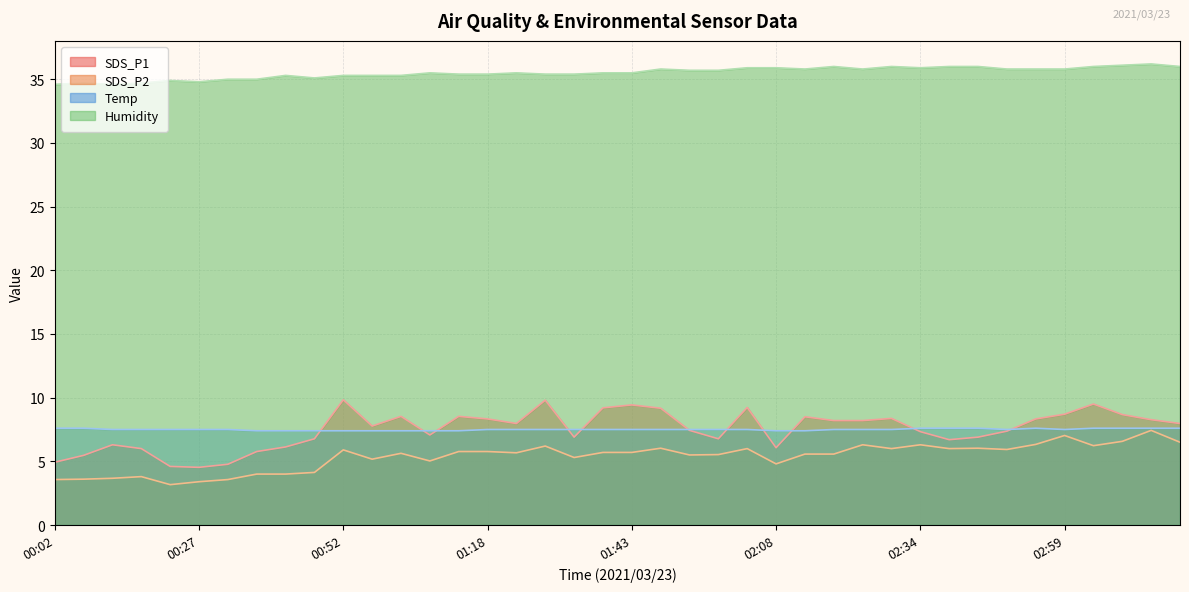

Reading left to right, what are all the values shown in this chart?

SDS_P1: 00:02=4.9	00:07=5.5	00:12=6.3	00:17=6.0	00:22=4.6	00:27=4.5	00:32=4.8	00:37=5.8	00:42=6.1	00:47=6.8	00:52=9.8	00:58=7.8	01:03=8.5	01:08=7.1	01:13=8.5	01:18=8.3	01:23=8.0	01:28=9.8	01:33=6.9	01:38=9.2	01:43=9.4	01:48=9.2	01:53=7.4	01:58=6.8	02:03=9.2	02:08=6.1	02:13=8.5	02:19=8.2	02:24=8.2	02:29=8.4	02:34=7.3	02:39=6.7	02:44=6.9	02:49=7.4	02:54=8.3	02:59=8.7	03:04=9.5	03:09=8.7	03:14=8.3	03:19=8.0
SDS_P2: 00:02=3.6	00:07=3.6	00:12=3.7	00:17=3.8	00:22=3.2	00:27=3.4	00:32=3.6	00:37=4.0	00:42=4.0	00:47=4.1	00:52=5.9	00:58=5.2	01:03=5.6	01:08=5.0	01:13=5.8	01:18=5.8	01:23=5.7	01:28=6.2	01:33=5.3	01:38=5.7	01:43=5.7	01:48=6.0	01:53=5.5	01:58=5.5	02:03=6.0	02:08=4.8	02:13=5.6	02:19=5.6	02:24=6.3	02:29=6.0	02:34=6.3	02:39=6.0	02:44=6.0	02:49=5.9	02:54=6.3	02:59=7.0	03:04=6.2	03:09=6.6	03:14=7.4	03:19=6.5
Temp: 00:02=7.6	00:07=7.6	00:12=7.5	00:17=7.5	00:22=7.5	00:27=7.5	00:32=7.5	00:37=7.4	00:42=7.4	00:47=7.4	00:52=7.4	00:58=7.4	01:03=7.4	01:08=7.4	01:13=7.4	01:18=7.5	01:23=7.5	01:28=7.5	01:33=7.5	01:38=7.5	01:43=7.5	01:48=7.5	01:53=7.5	01:58=7.5	02:03=7.5	02:08=7.4	02:13=7.4	02:19=7.5	02:24=7.5	02:29=7.5	02:34=7.6	02:39=7.6	02:44=7.6	02:49=7.5	02:54=7.6	02:59=7.5	03:04=7.6	03:09=7.6	03:14=7.6	03:19=7.6
Humidity: 00:02=34.6	00:07=34.7	00:12=34.6	00:17=34.7	00:22=34.9	00:27=34.8	00:32=35.0	00:37=35.0	00:42=35.3	00:47=35.1	00:52=35.3	00:58=35.3	01:03=35.3	01:08=35.5	01:13=35.4	01:18=35.4	01:23=35.5	01:28=35.4	01:33=35.4	01:38=35.5	01:43=35.5	01:48=35.8	01:53=35.7	01:58=35.7	02:03=35.9	02:08=35.9	02:13=35.8	02:19=36.0	02:24=35.8	02:29=36.0	02:34=35.9	02:39=36.0	02:44=36.0	02:49=35.8	02:54=35.8	02:59=35.8	03:04=36.0	03:09=36.1	03:14=36.2	03:19=36.0